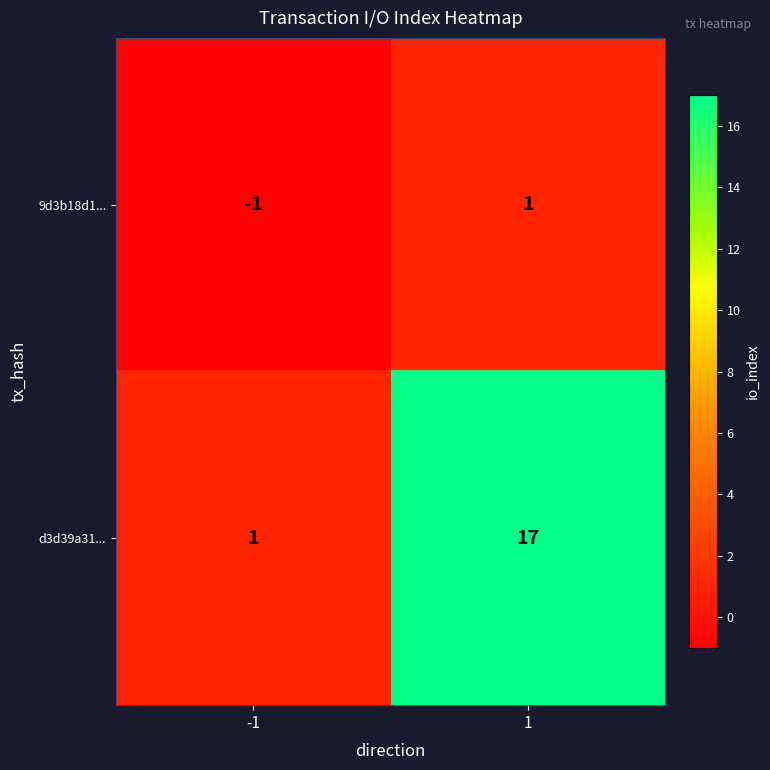

Which series changed the most between -1 and 1?

d3d39a31...